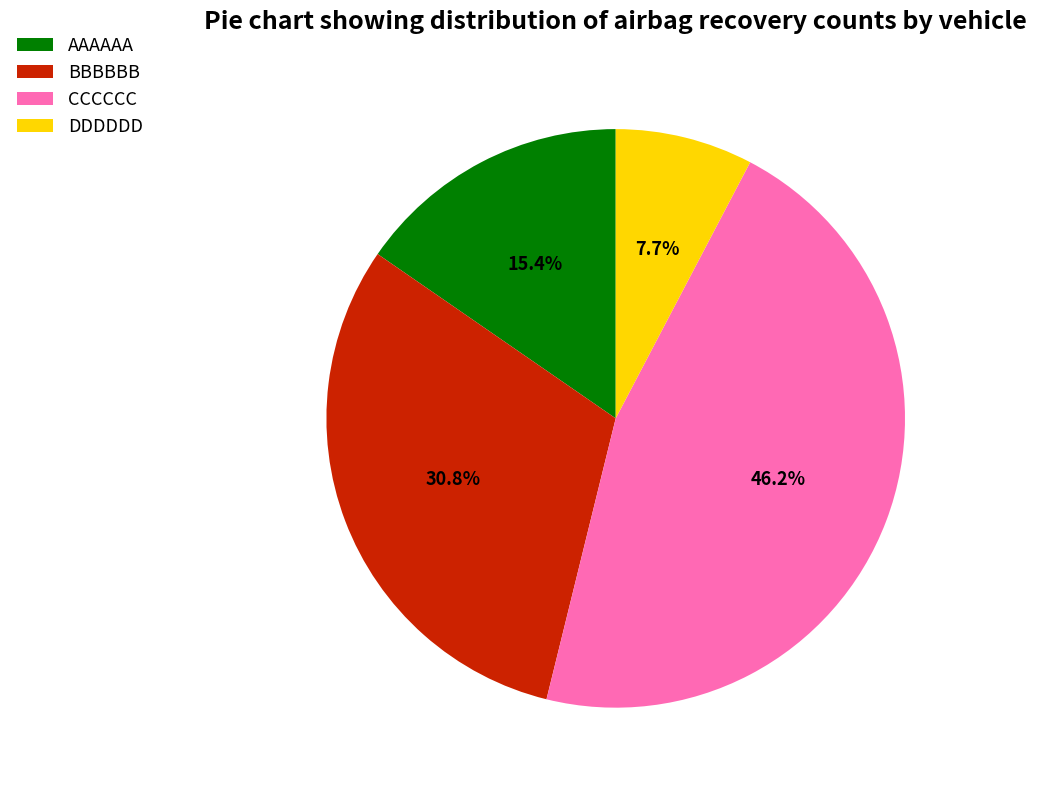

Is the sum of DDDDDD and BBBBBB greater than half?

No